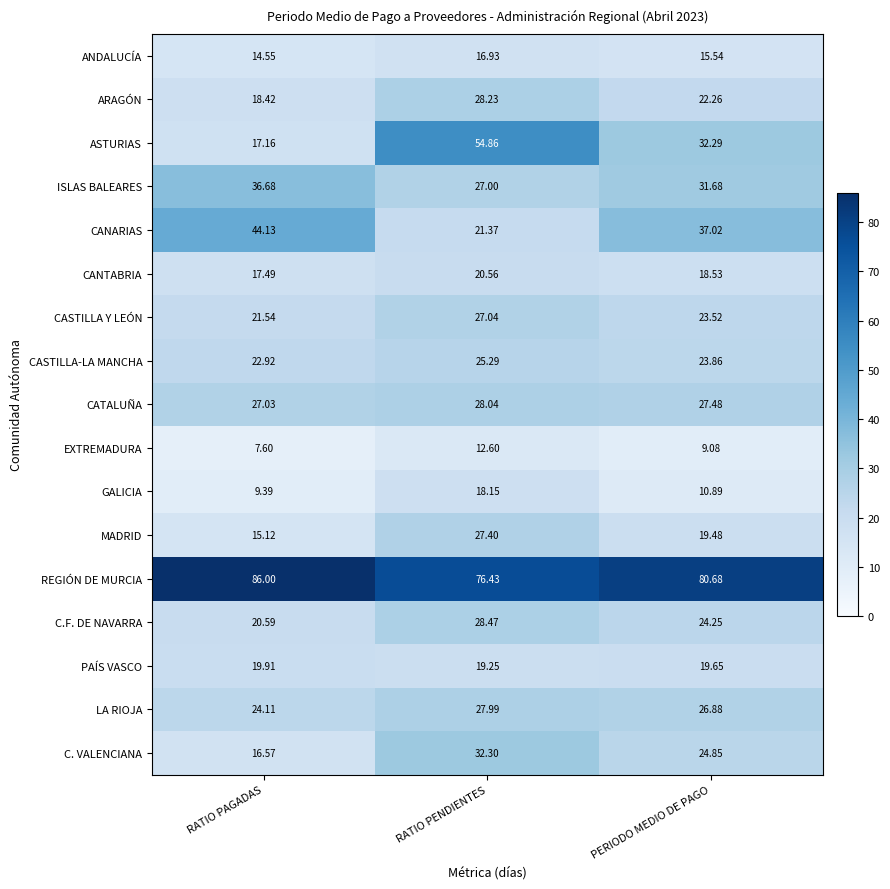

Between RATIO PENDIENTES and PERIODO MEDIO DE PAGO, which series saw the biggest shift?

ASTURIAS